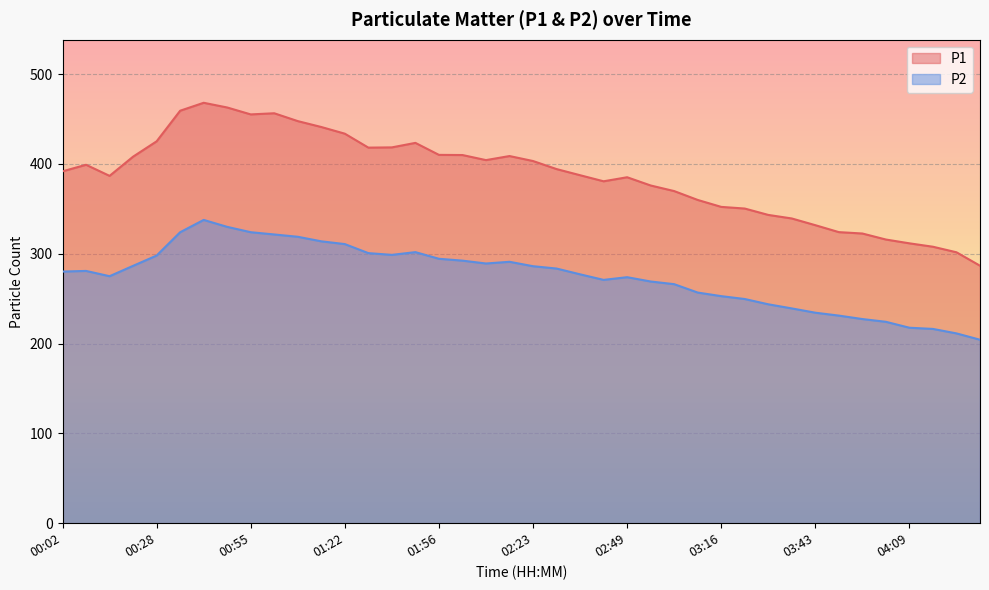

At which label is P2 closest to 270?

02:43